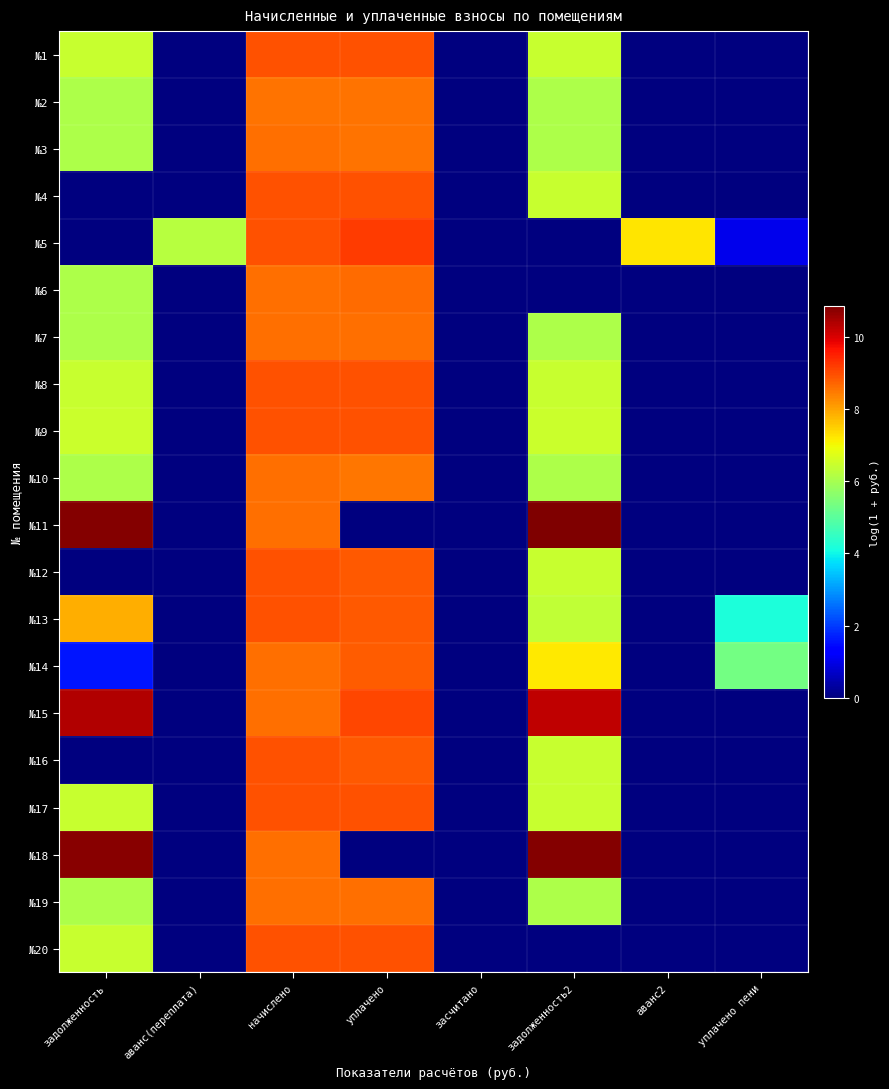

How many series are shown in this chart?

20